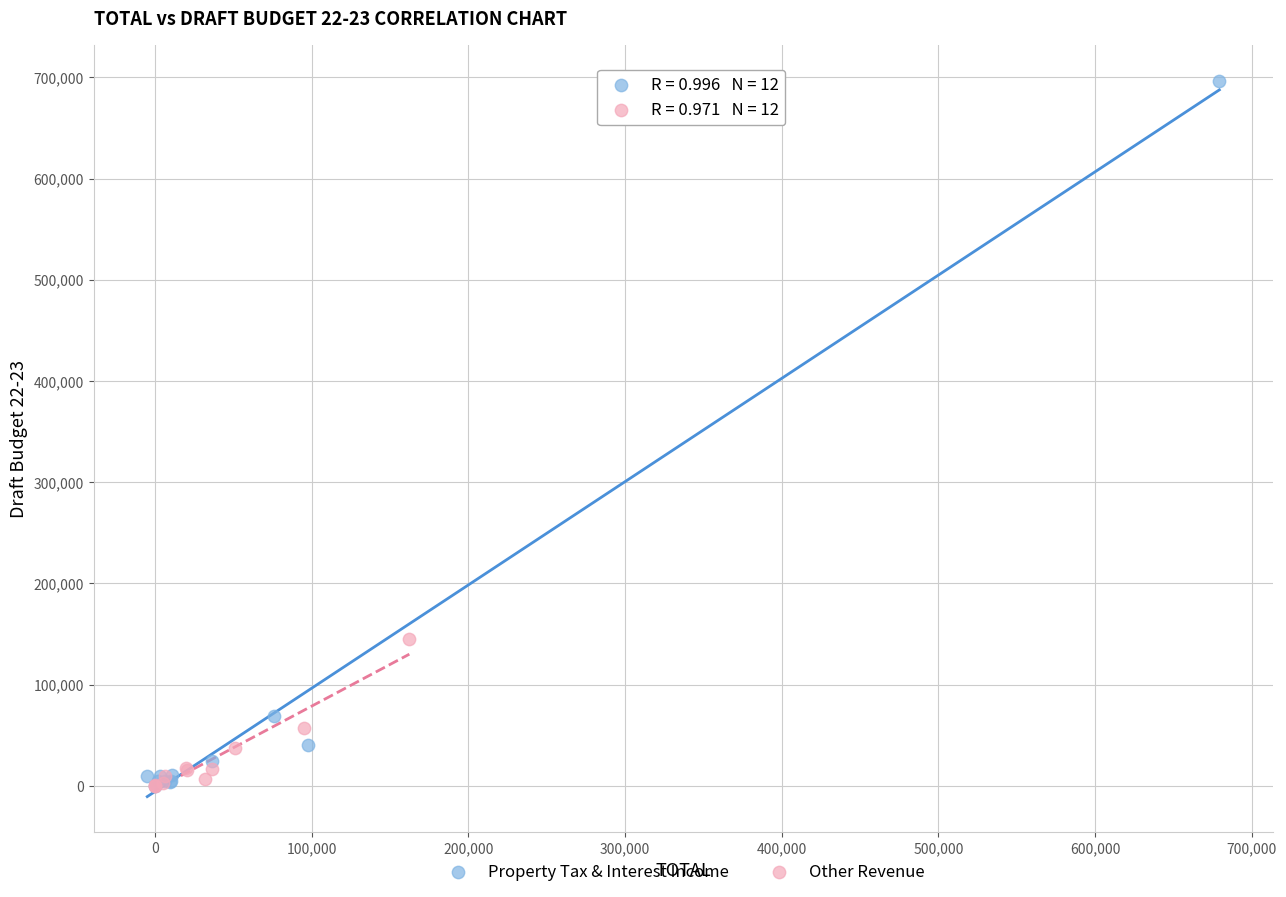

Which series has the widest spread of Y values?

Property Tax & Interest Income